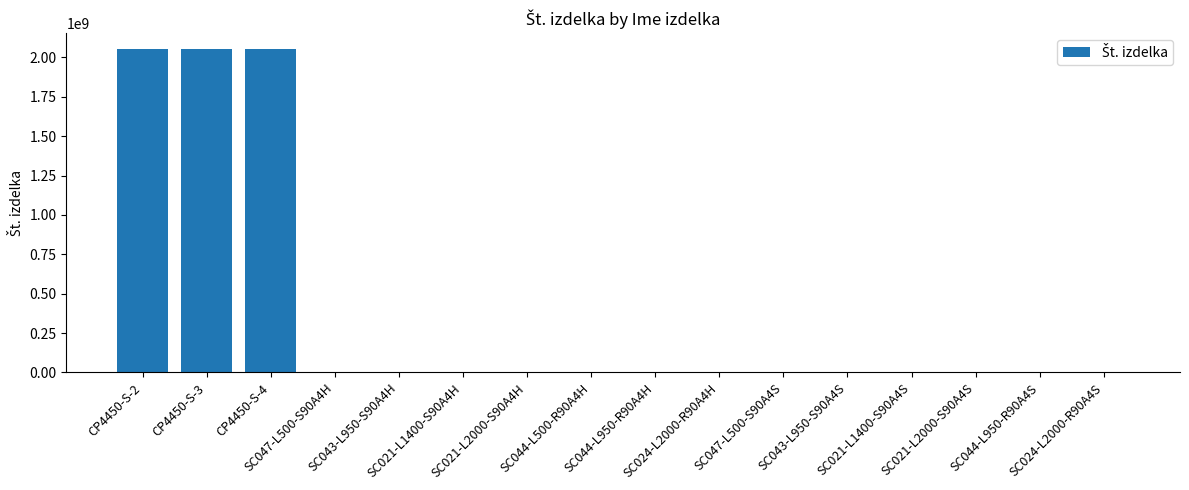

What is the sum of all values?

6173369854